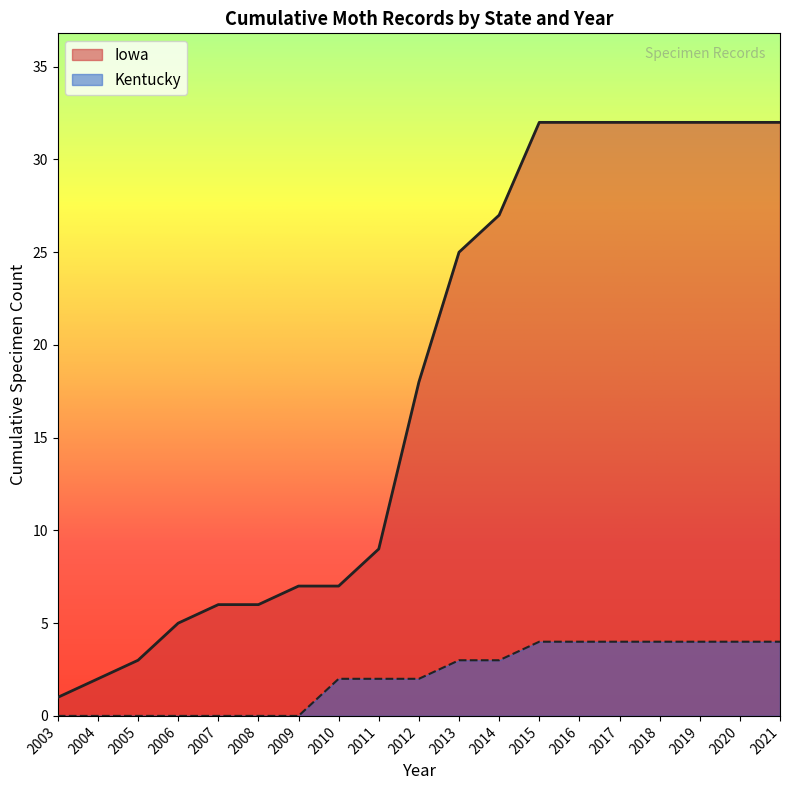

Is it true that Kentucky equals 4 at 2021?

True